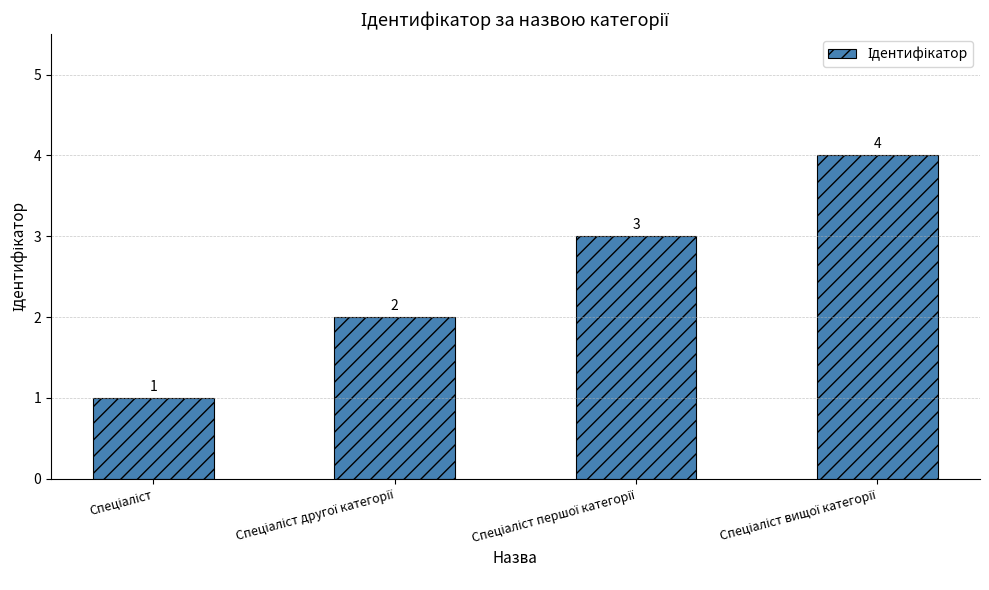

What is the greatest value displayed?

4